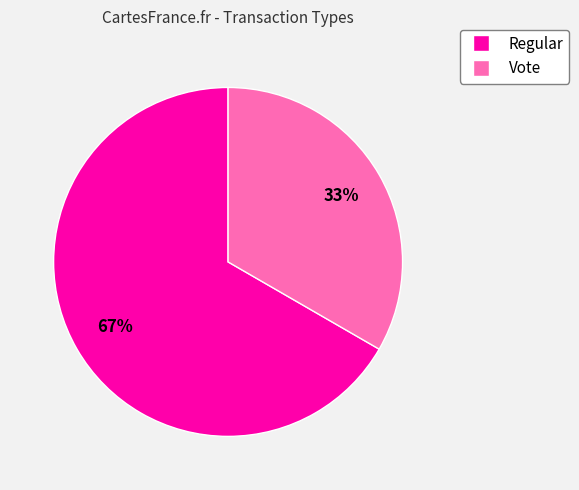

Do Vote and Regular together represent more than half of the pie?

Yes